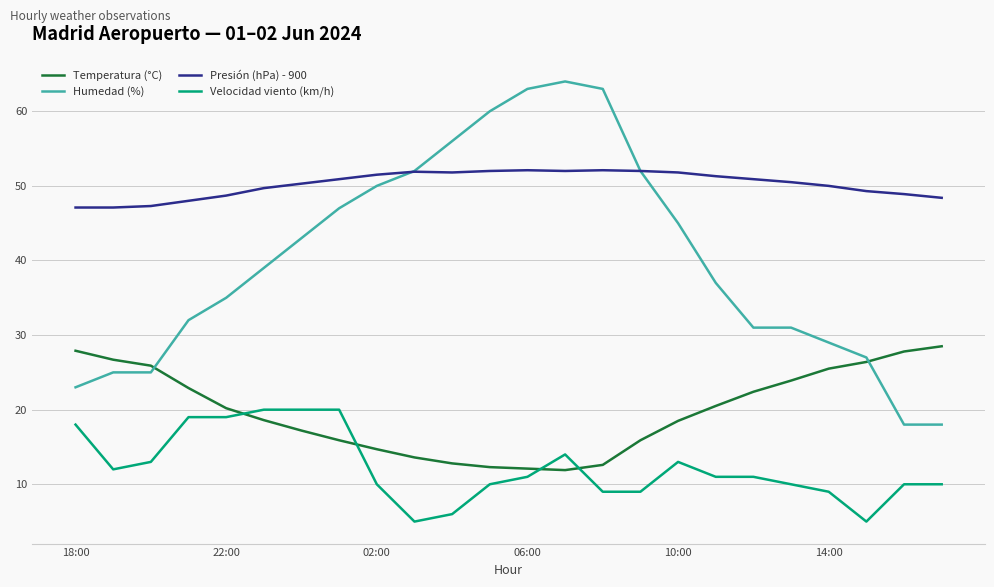

What is the smallest value displayed?

5.0